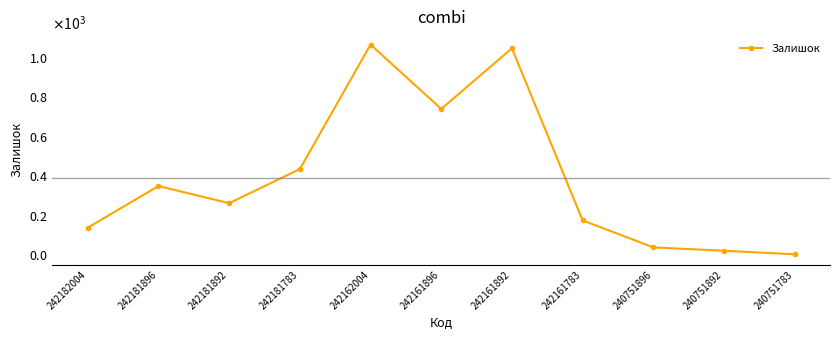

List the labels in order of value, largest first.

242162004, 242161892, 242161896, 242181783, 242181896, 242181892, 242161783, 242182004, 240751896, 240751892, 240751783